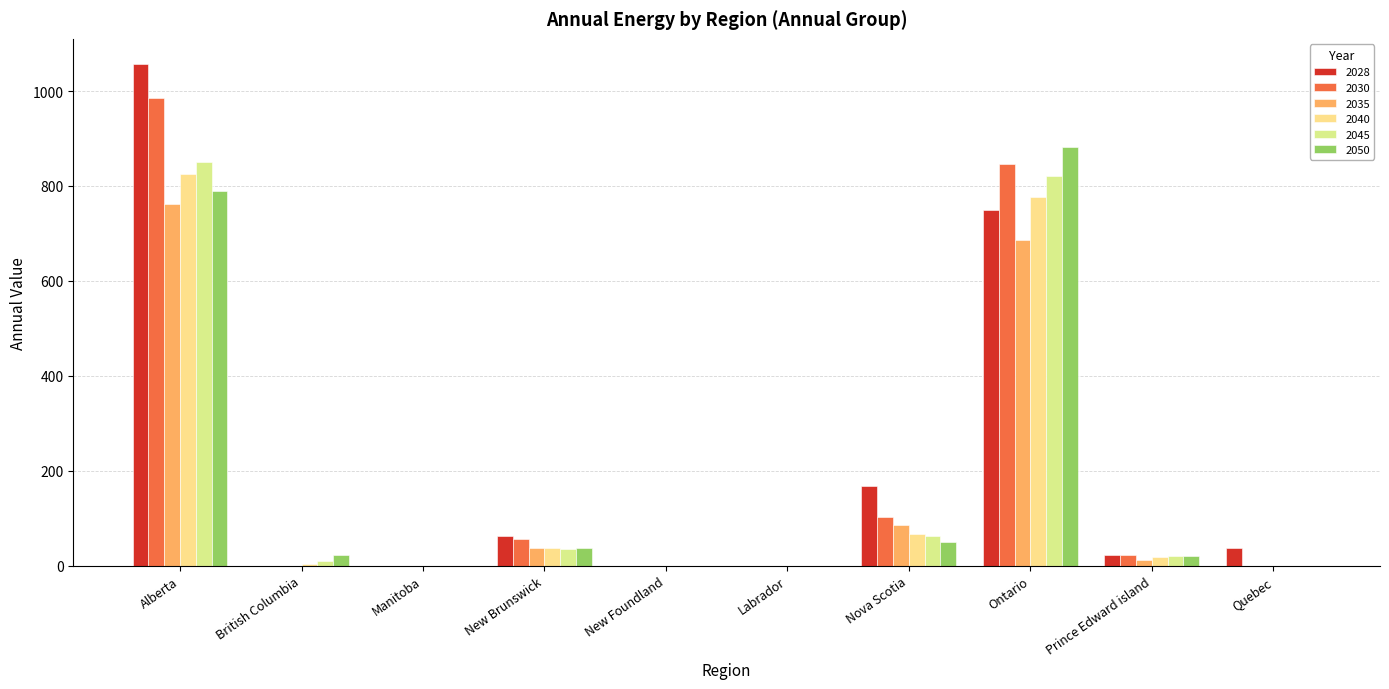

How many groups of bars are there?

10